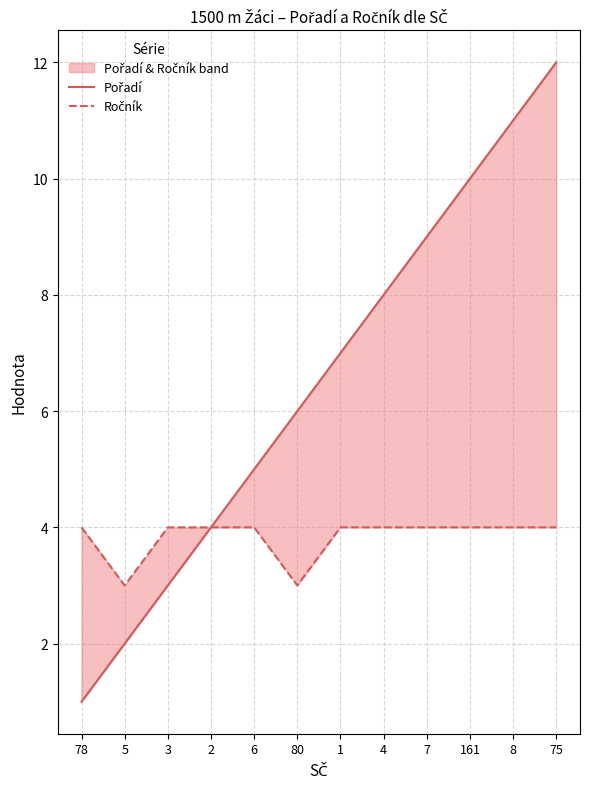

What is the total value across all series at 161?

14